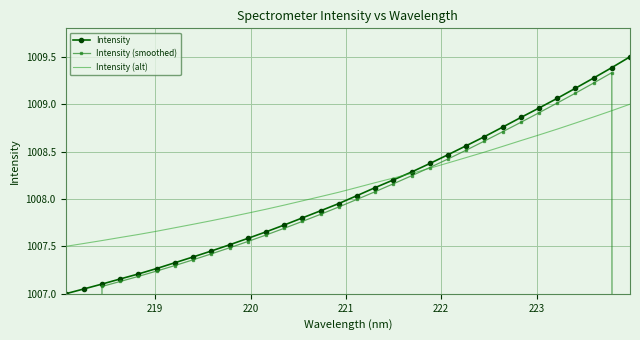

How many intersections are there between Intensity (smoothed) and Intensity (alt)?

2